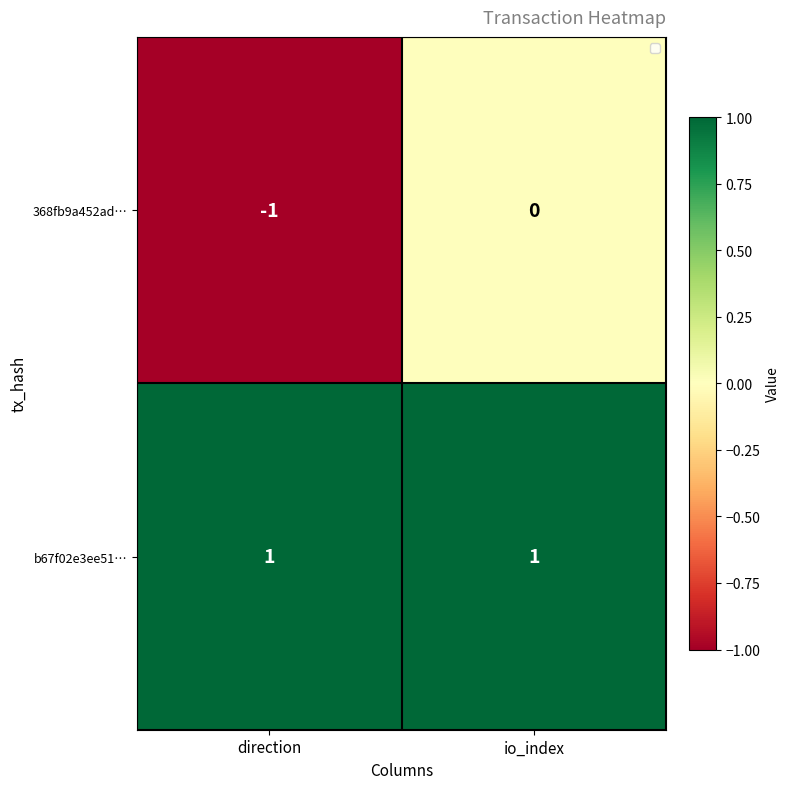

Between direction and io_index, which series saw the biggest shift?

368fb9a452ad…